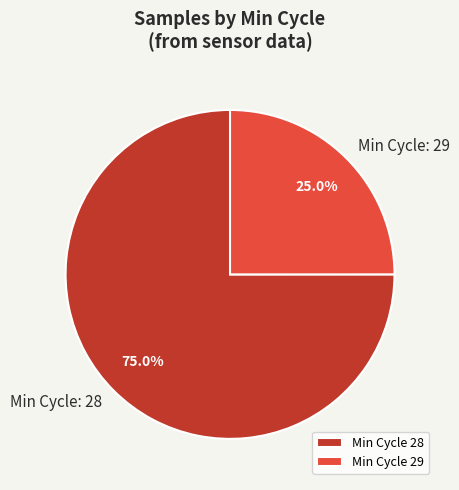

How many slices are in this pie chart?

2